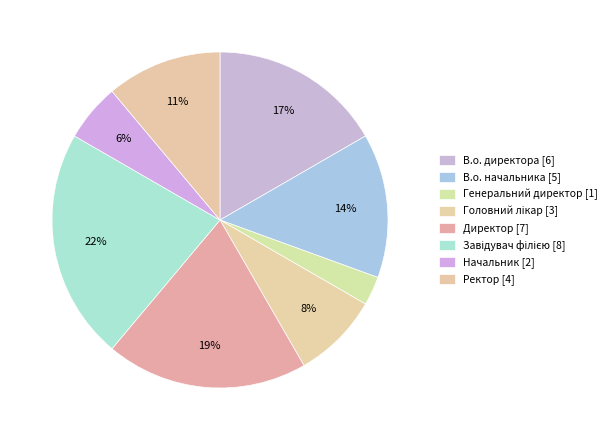

How many segments does this pie chart have?

8